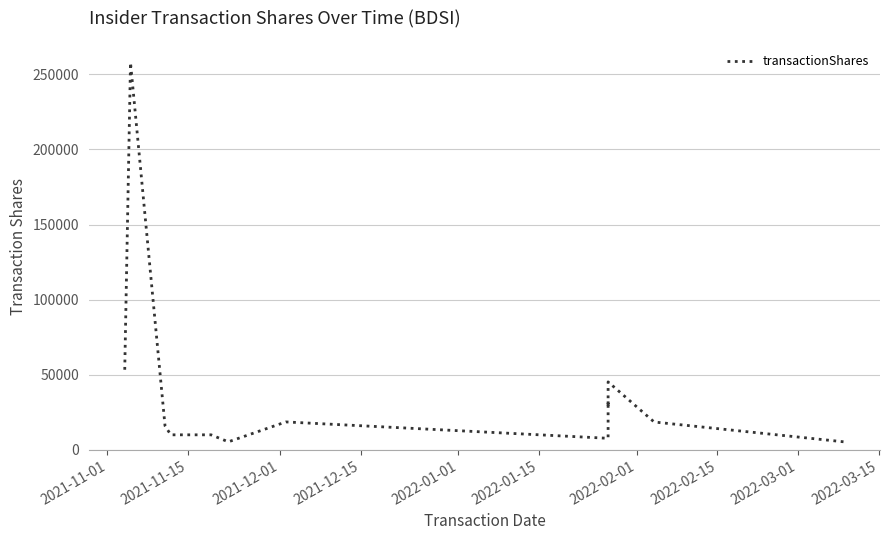

Count the number of categories in the chart.

19